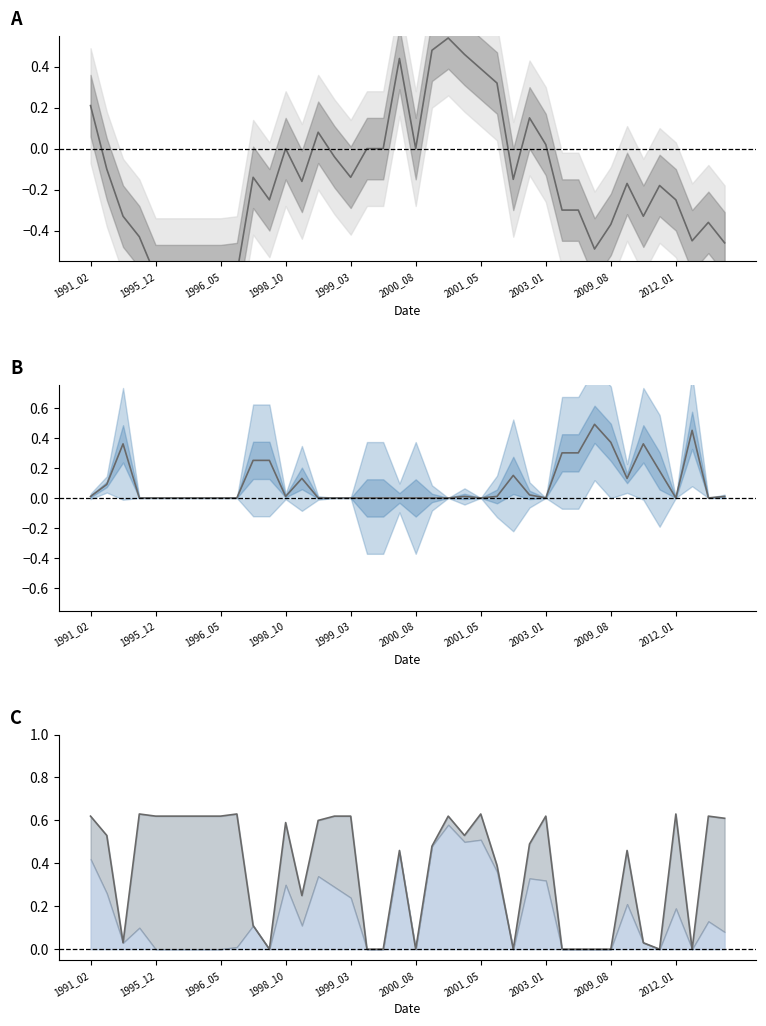

What is the greatest value displayed?

0.6